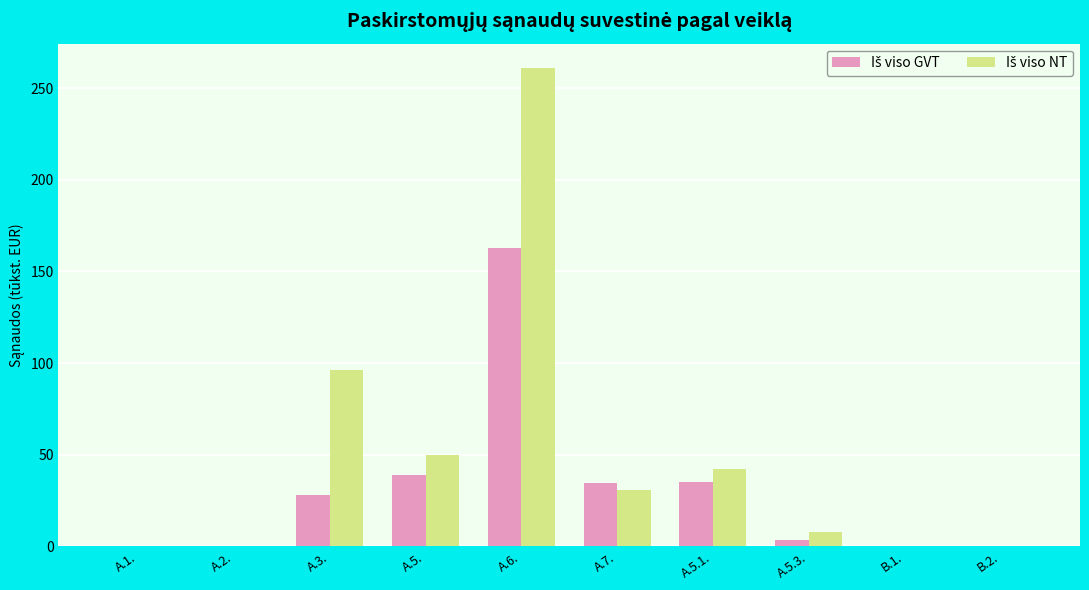

Which category has the highest value across all series?

A.6.